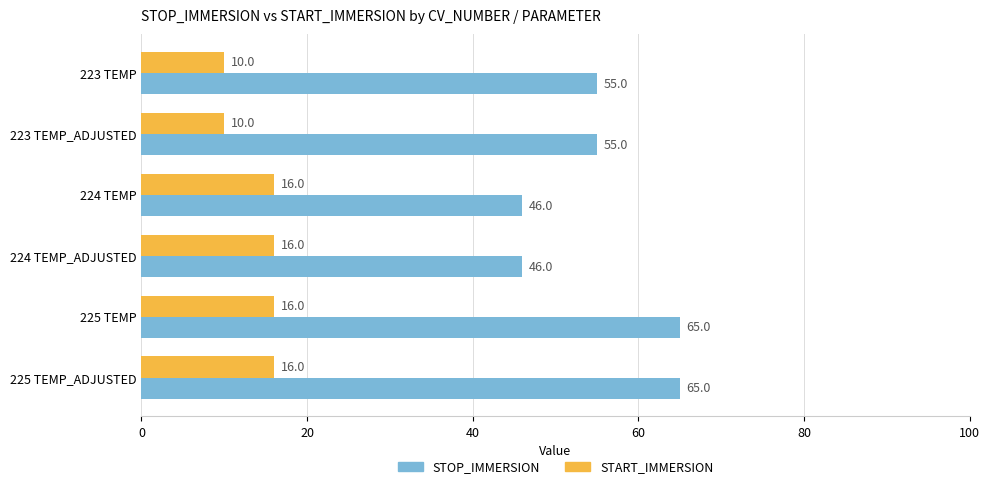

The value of STOP_IMMERSION at 224 TEMP is 46. True or false?

True